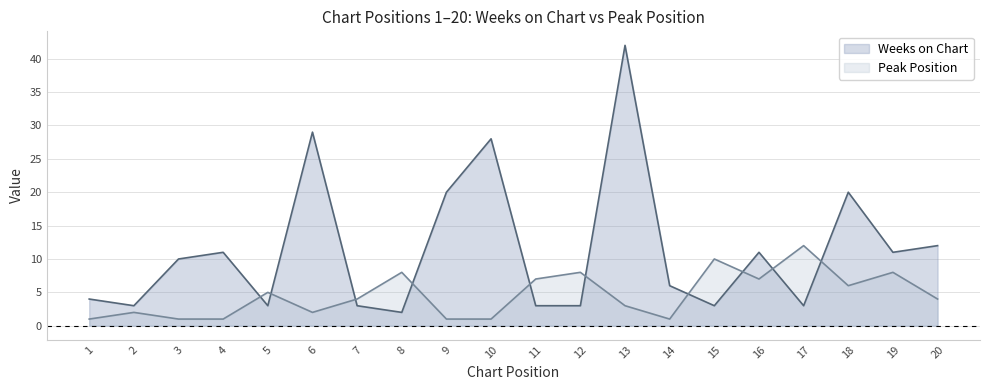

At which category does Weeks on Chart reach its first local peak?

4